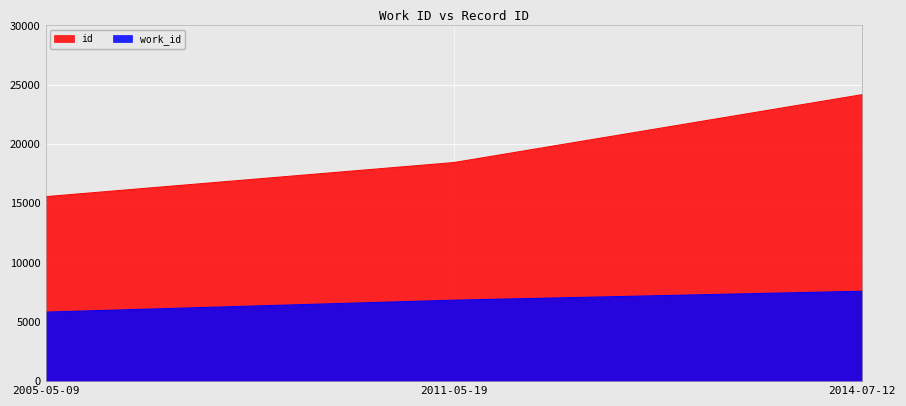

Which category has the lowest value in the work_id series?

2005-05-09